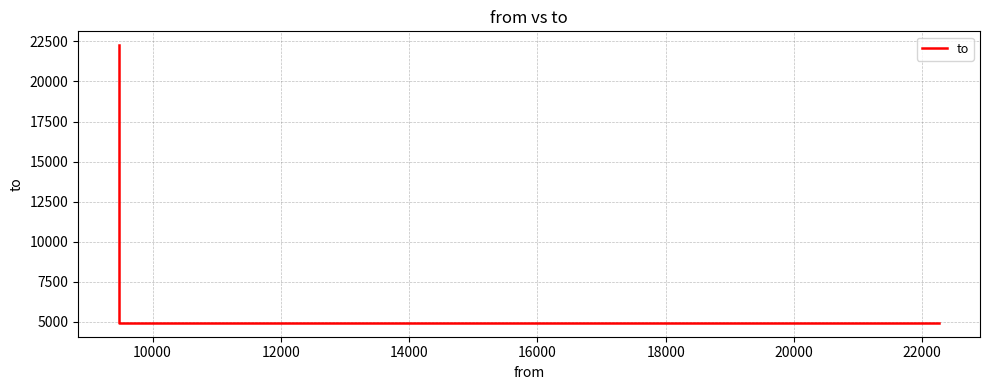

What is the difference between the maximum and minimum values?

17320